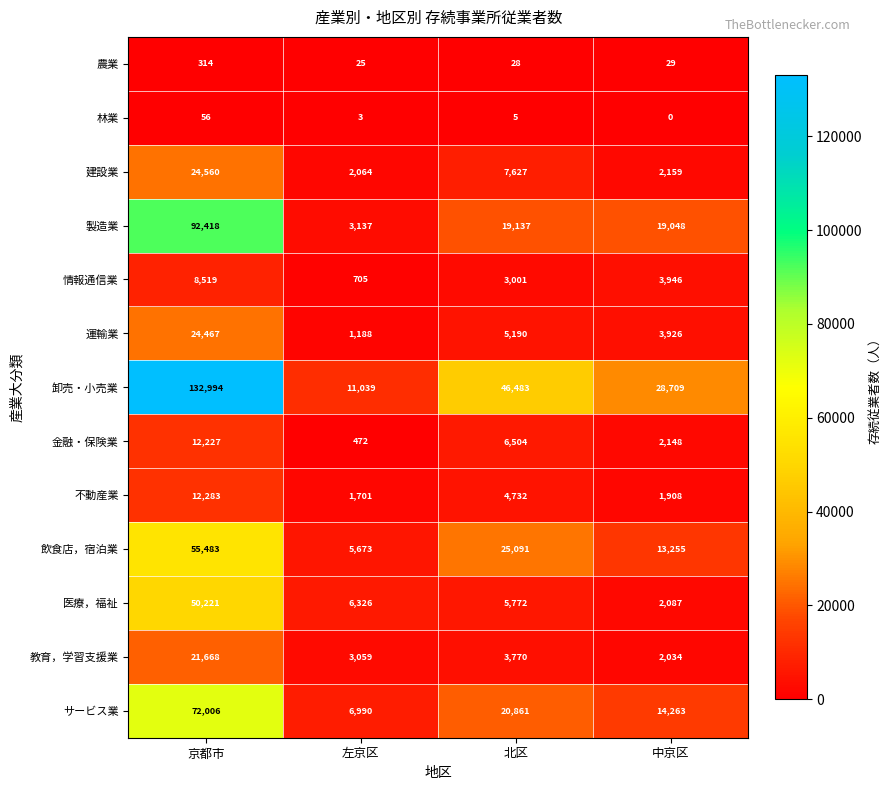

What is the difference between the maximum and minimum values in the 情報通信業 series?

7814